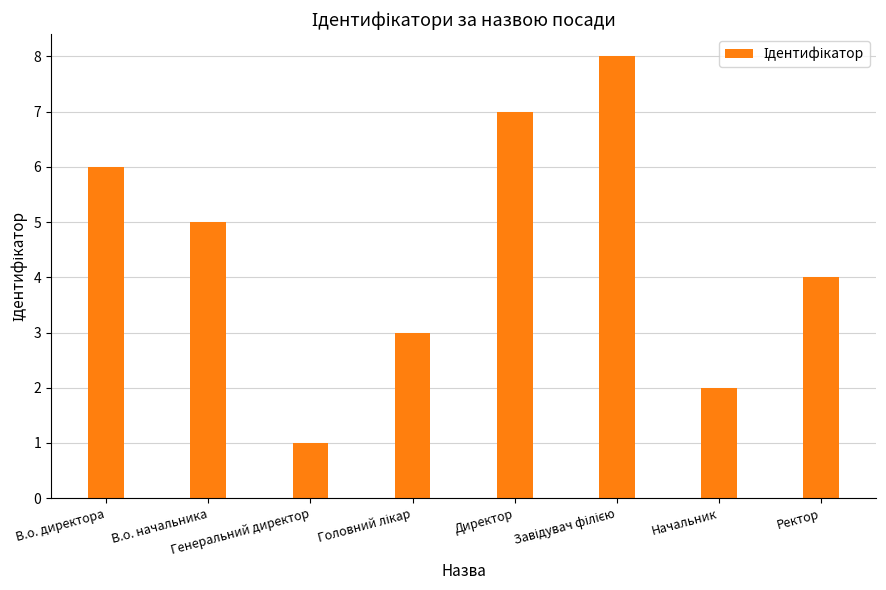

What is the value of the 4th bar from the left?

3